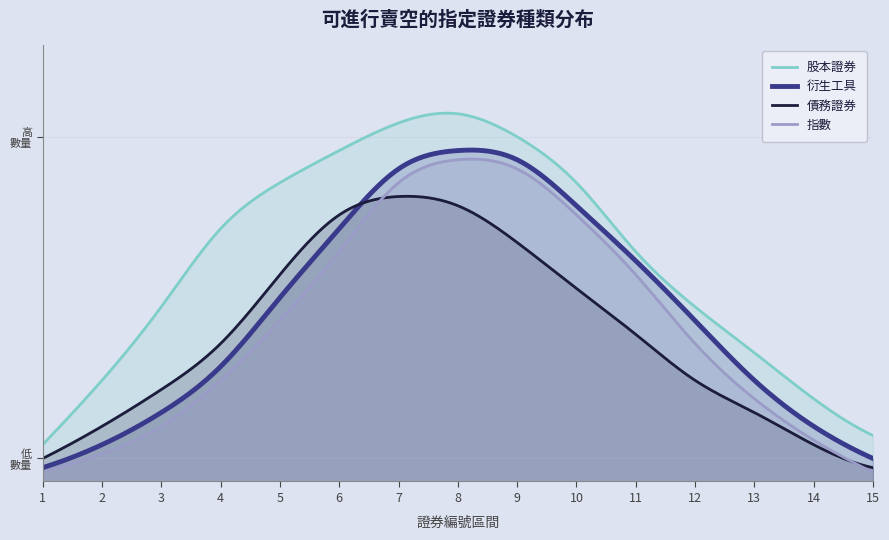

What are all the series names shown in the legend?

股本證券, 衍生工具, 債務證券, 指數